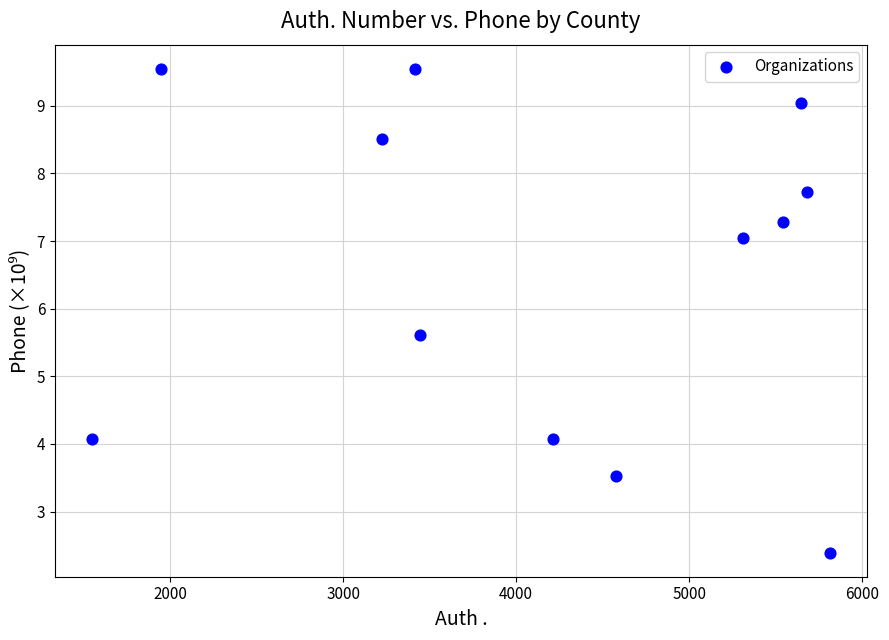

What is the average X value?

4196.2